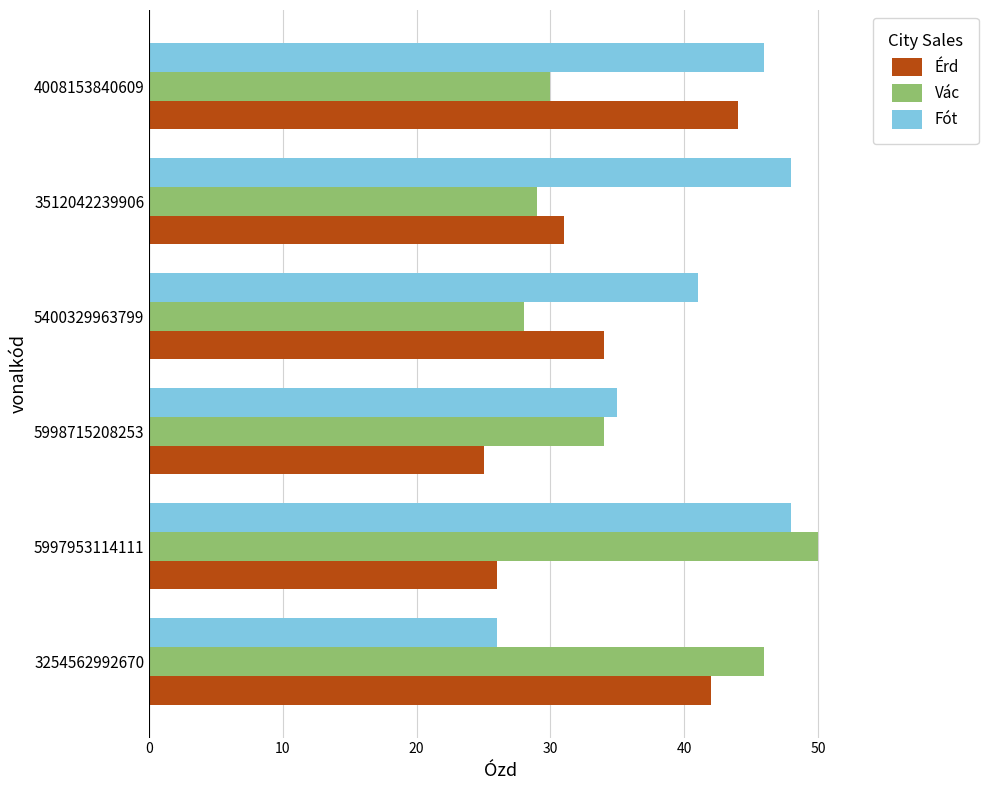

How many categories are shown in the chart?

6